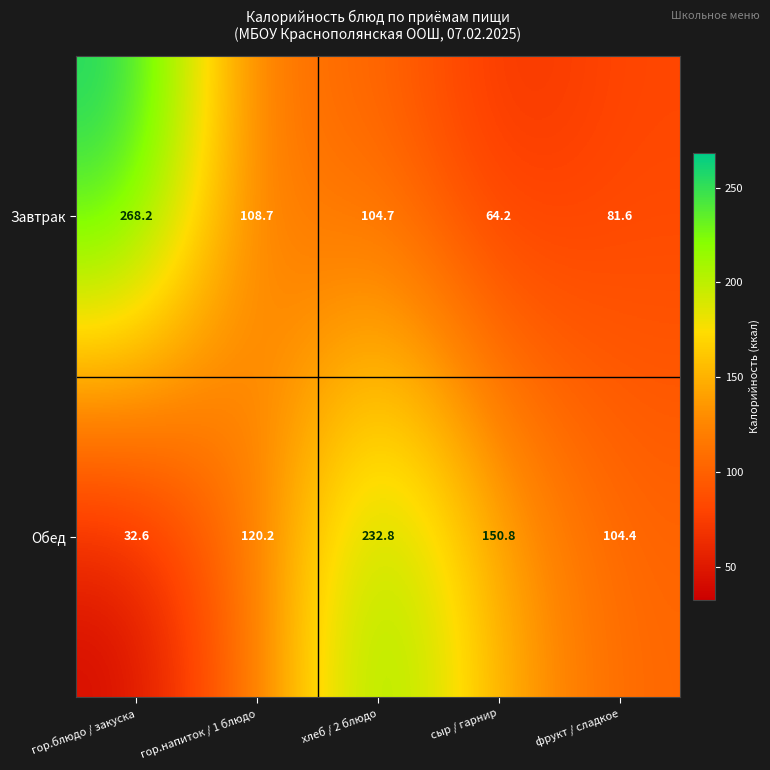

True or false: Обед has a value of 32.6 at гор.блюдо / закуска.

True